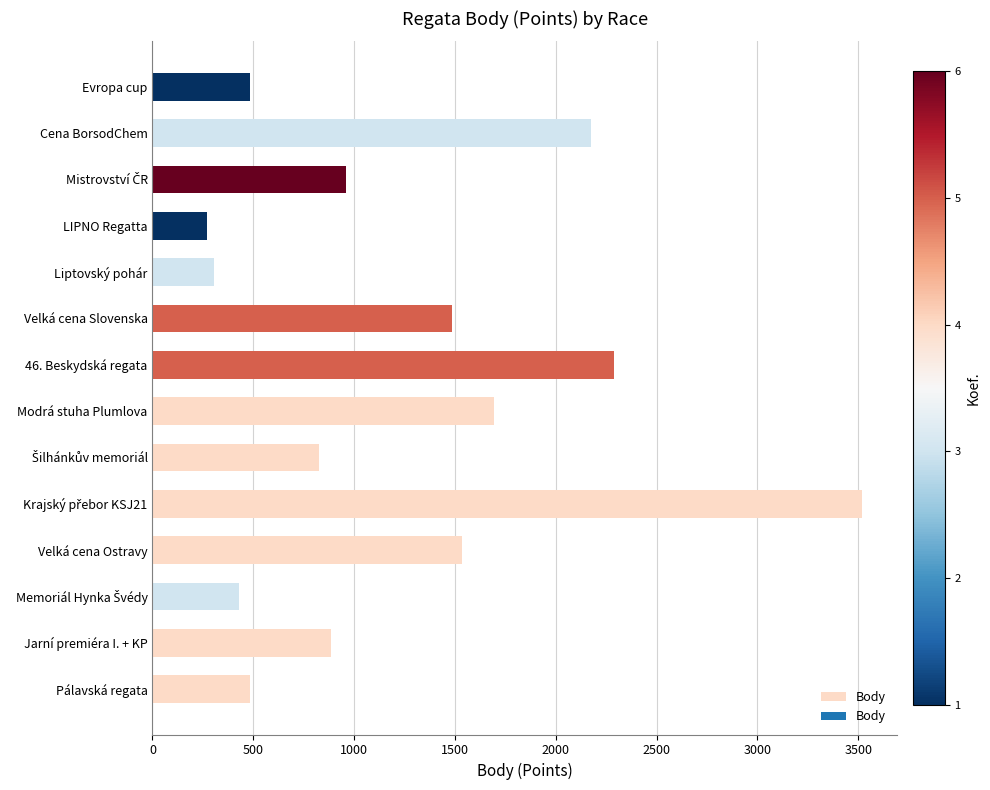

What is the difference between the maximum and minimum values?

3246